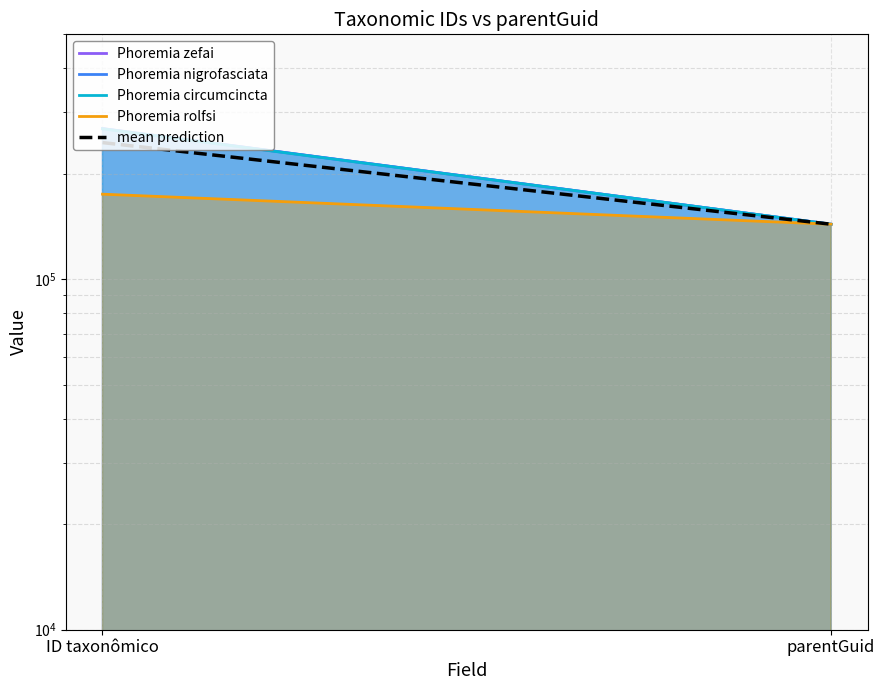

Which category has the highest value in the Phoremia zefai series?

ID taxonômico